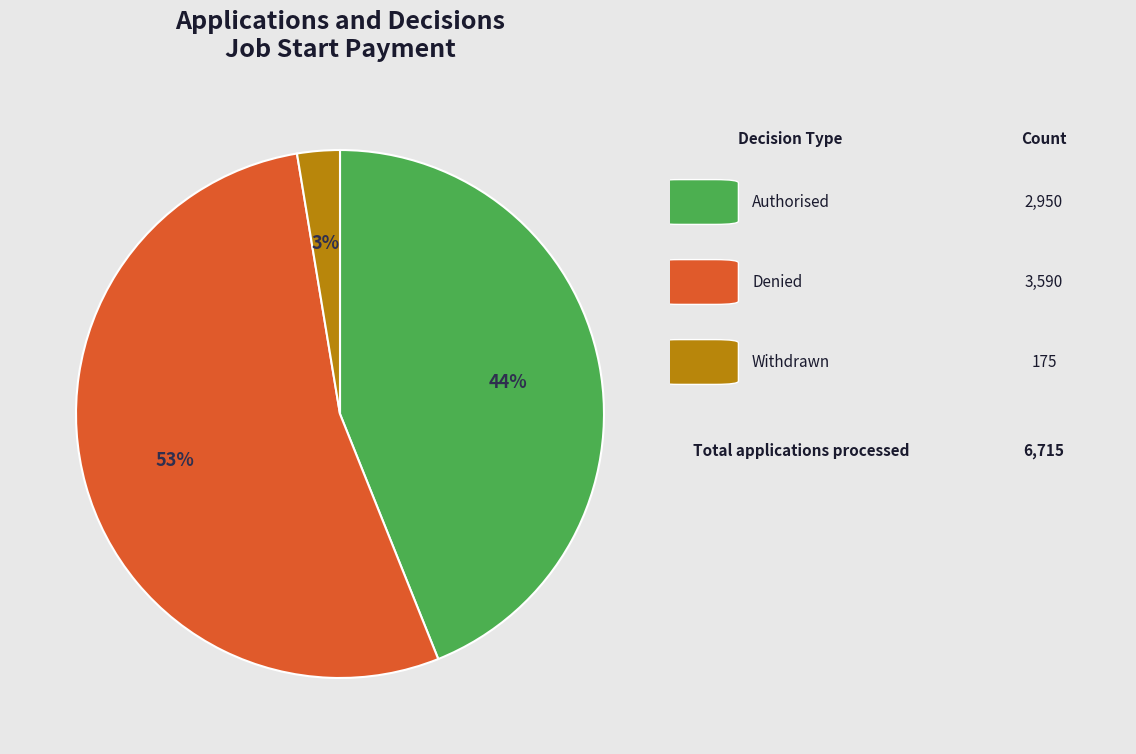

Does any single category account for the majority?

Yes